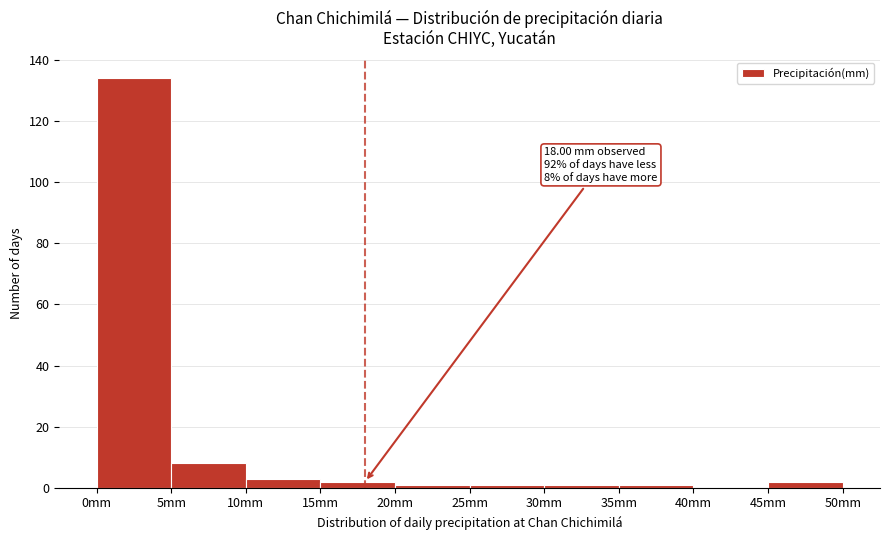

Over which range of the x-axis is the bar tallest?

0 to 5